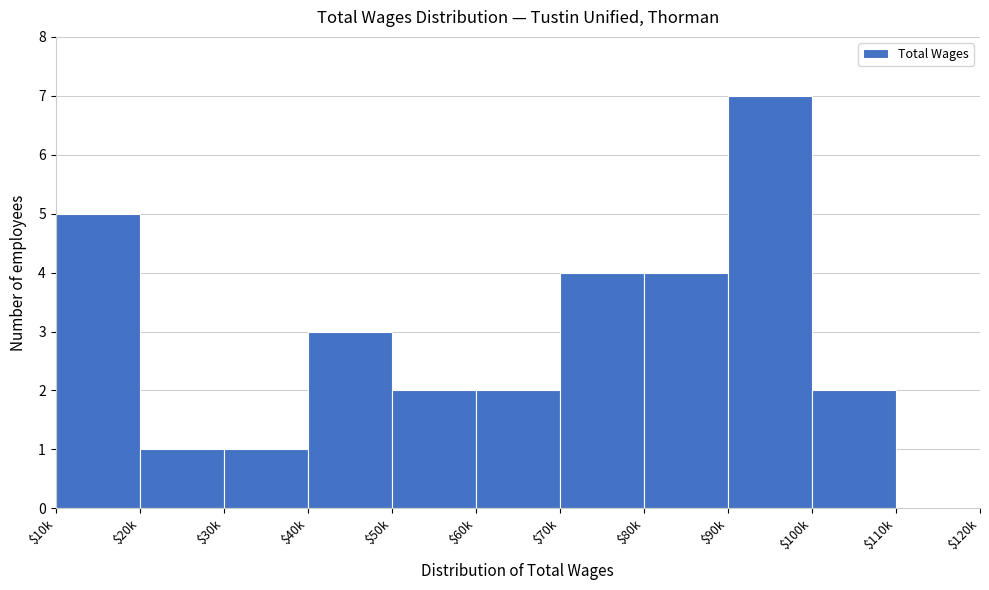

At which category does the chart reach its peak across all series?

$90k